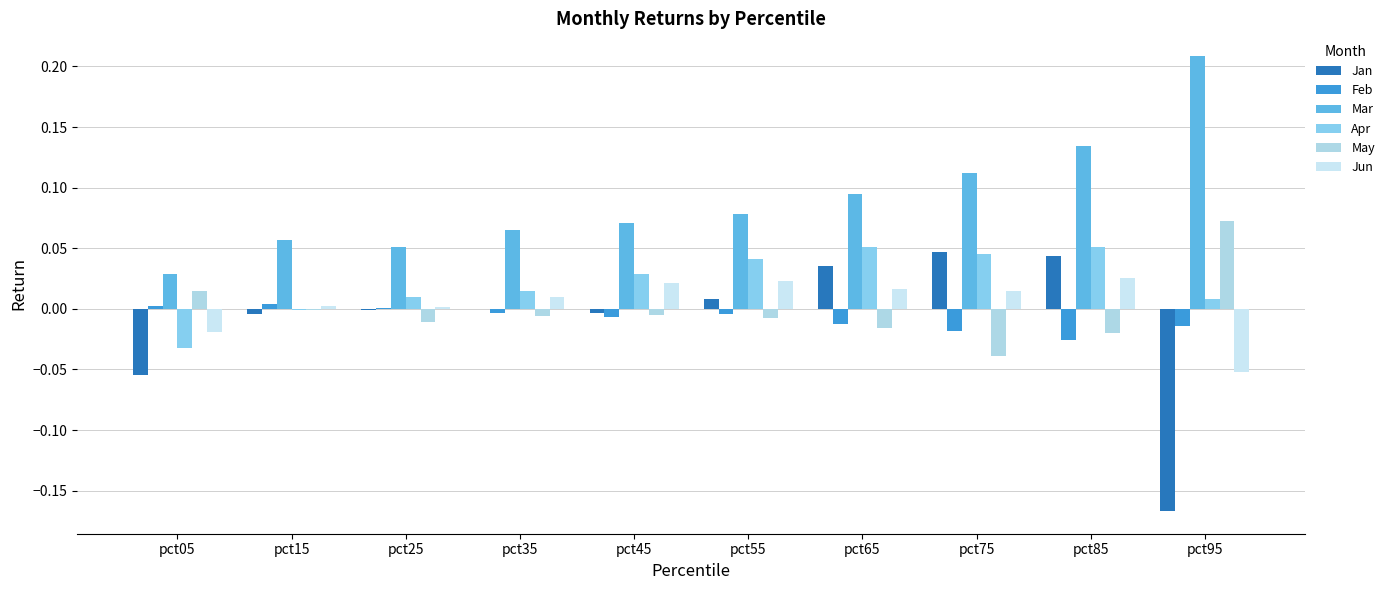

The value of Jun at pct25 is 0.0. True or false?

True